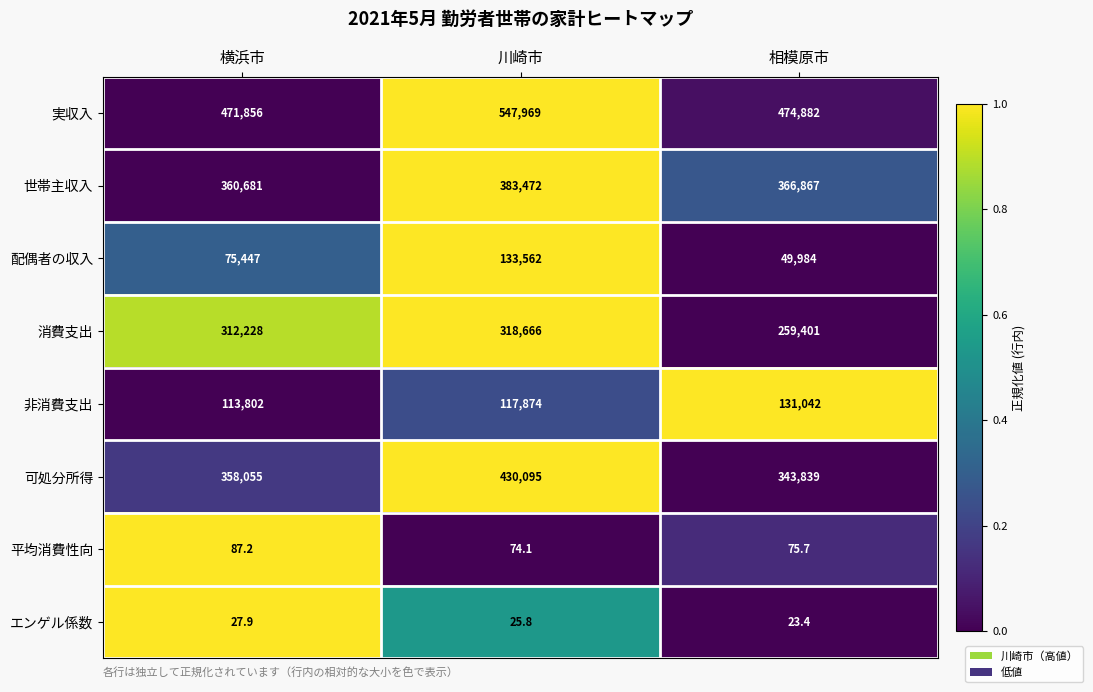

Is the value of 実収入 at 相模原市 greater than the value of 消費支出 at 川崎市?

Yes